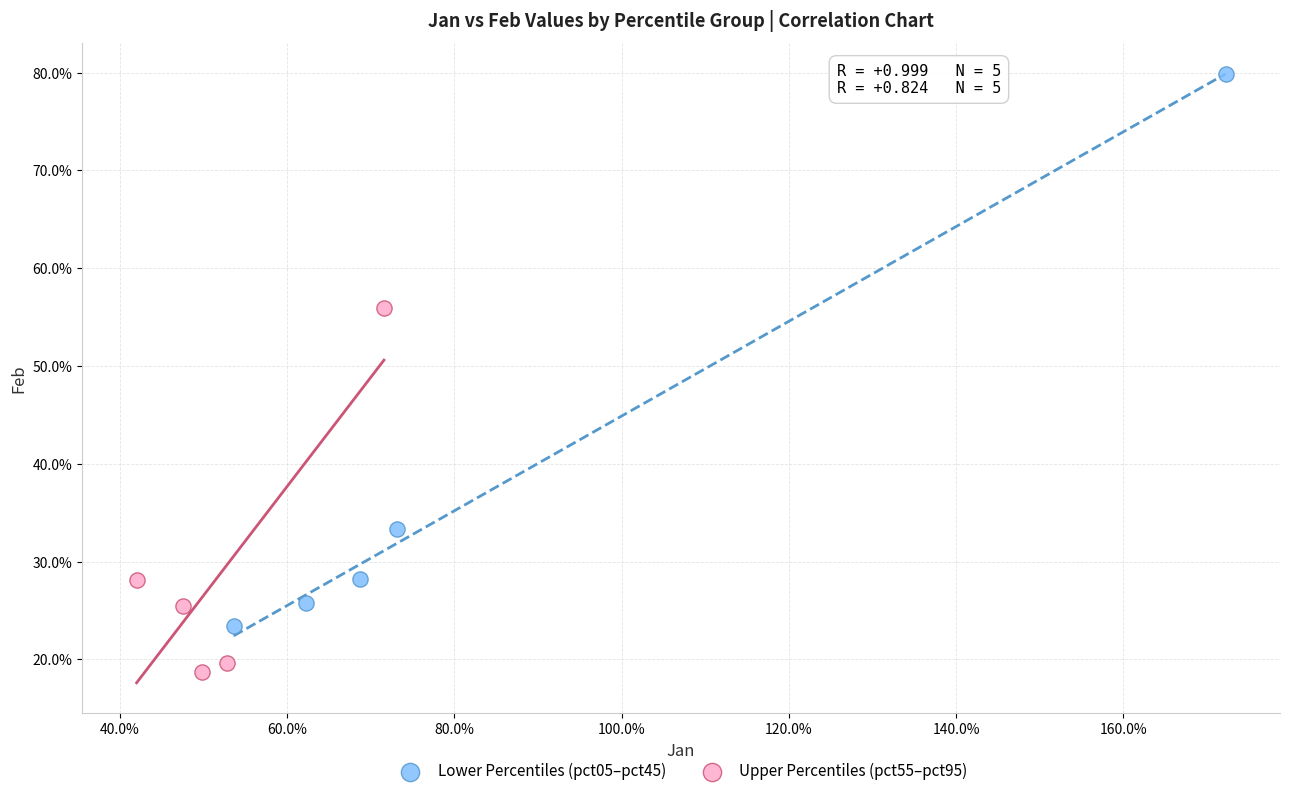

What are all the series names shown in the legend?

Lower Percentiles (pct05–pct45), Upper Percentiles (pct55–pct95)